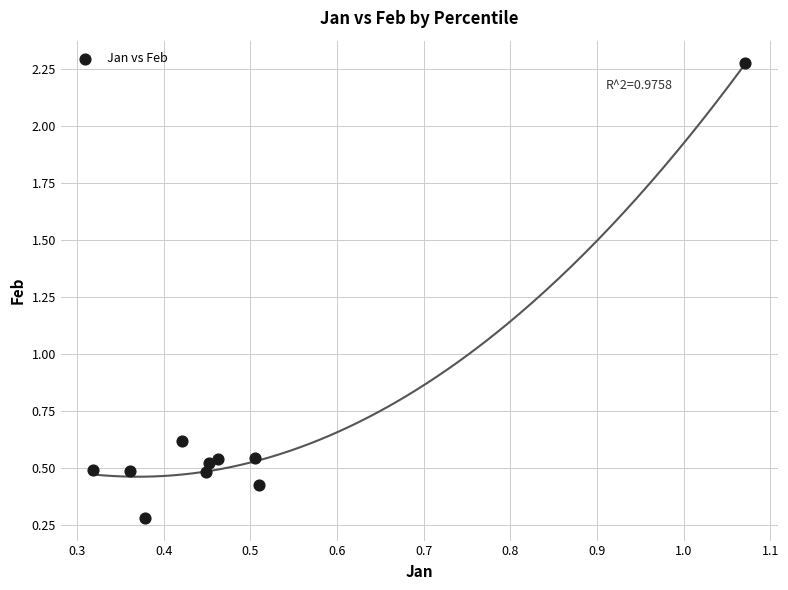

What Y value in the scatter plot is closest to 1?

0.6